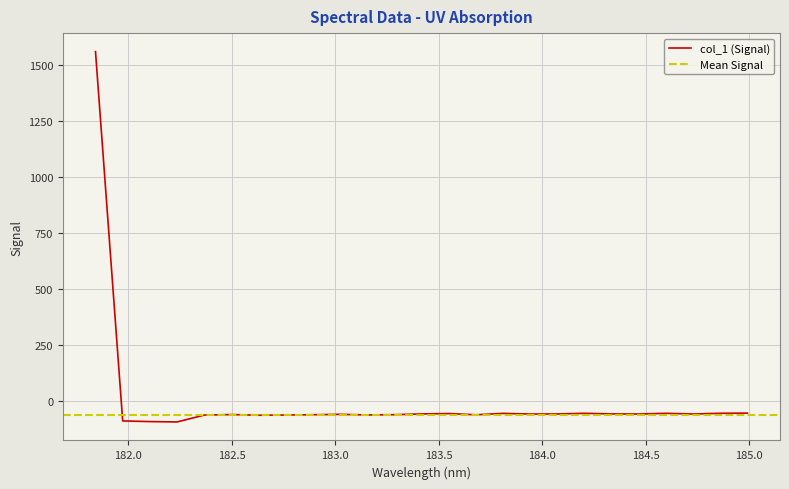

What is the value of the 10th point from the left?

-58.1